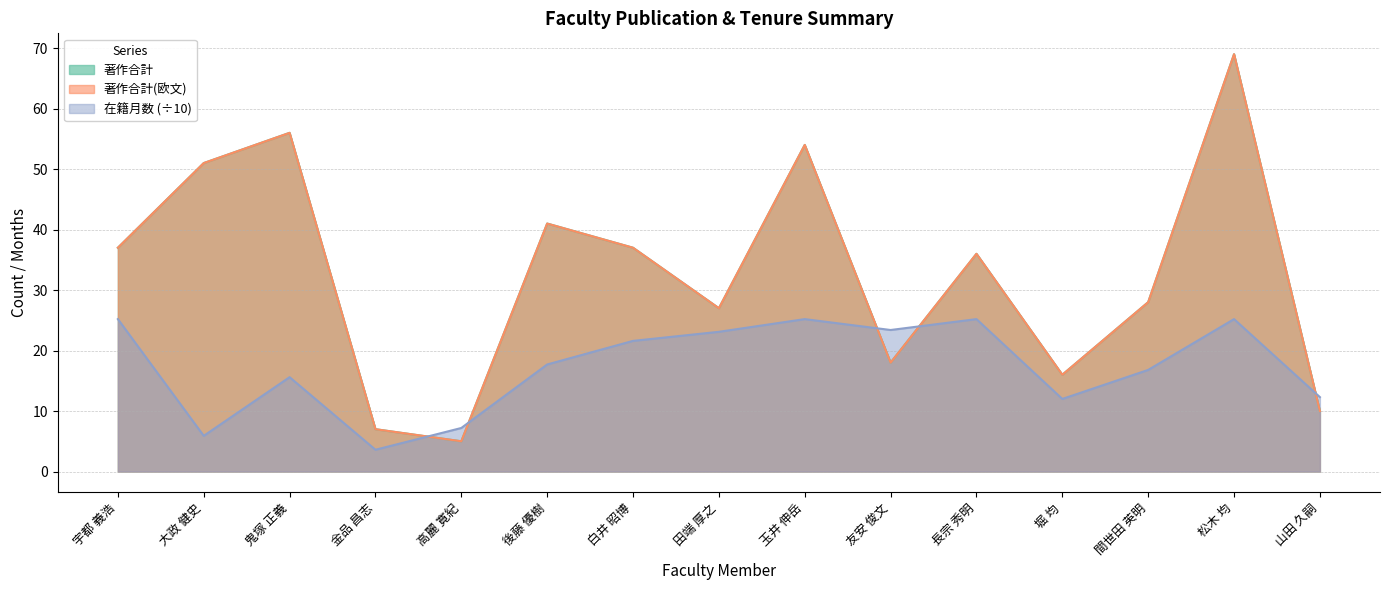

Which series has the largest total across all categories?

著作合計